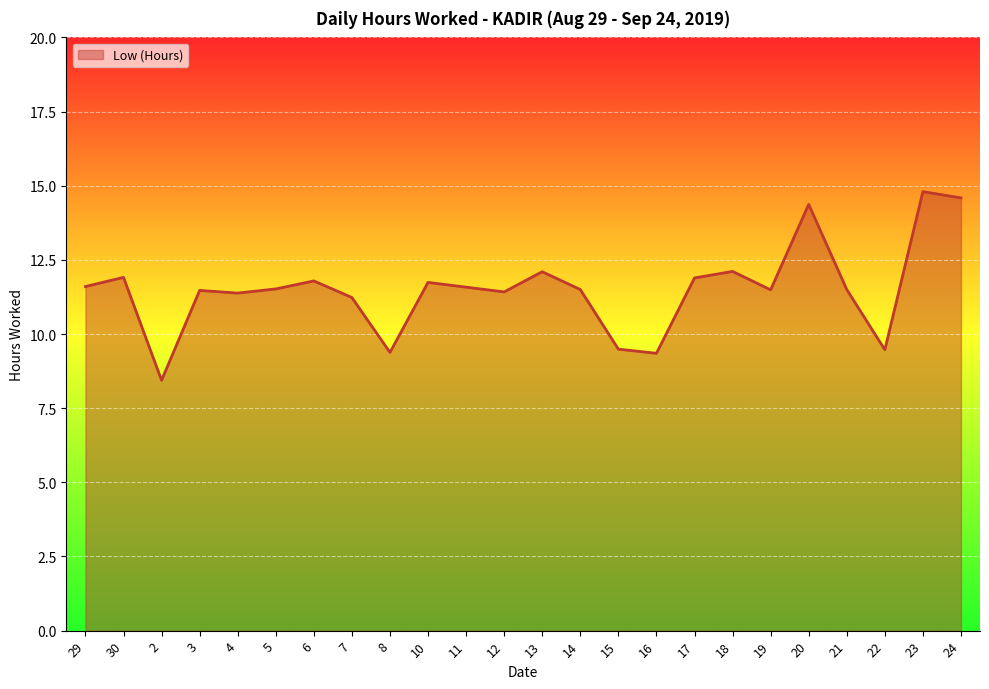

What position from the right is 6?

18